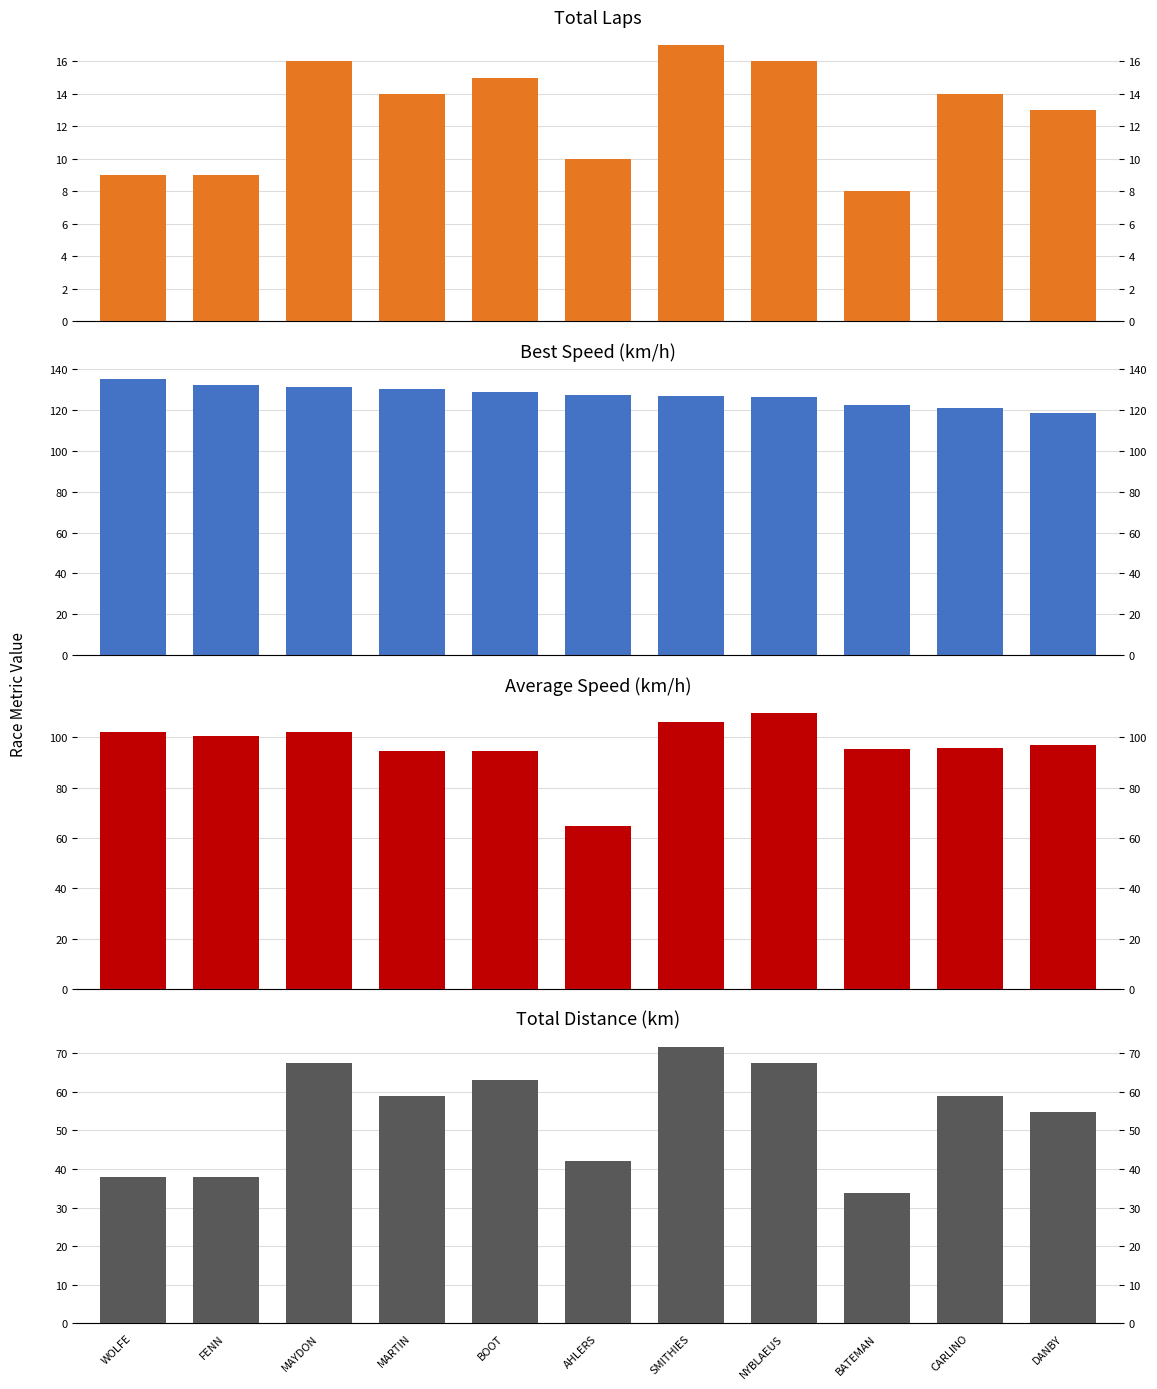

List the labels in order of Average Speed (km/h) value, largest first.

NYBLAEUS, SMITHIES, MAYDON, WOLFE, FENN, DANBY, CARLINO, BATEMAN, BOOT, MARTIN, AHLERS